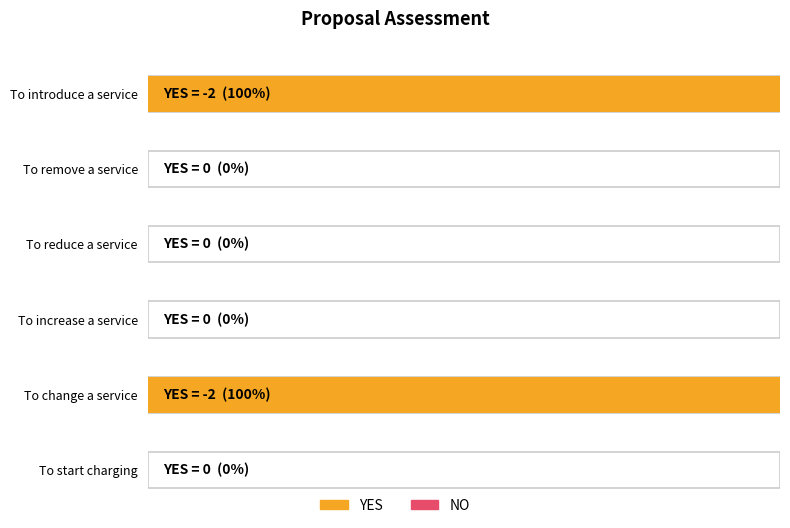

What is the difference between the second highest and second lowest values in the YES series?

2